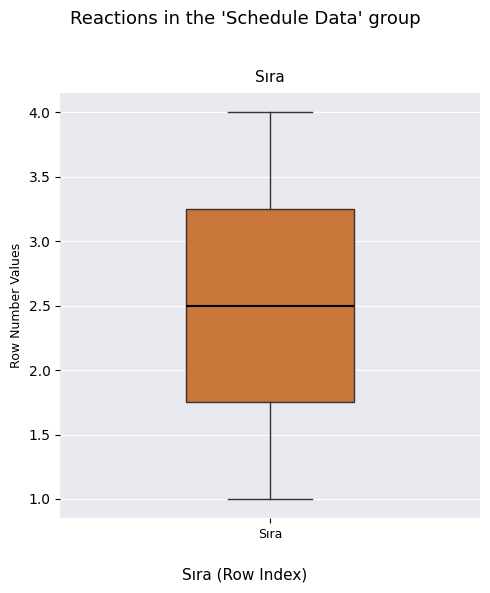

Transcribe this box plot: give where the median line is, the range the box spans, and where the two whiskers end, as read against the y-axis. The values are not printed on the chart, so give them approximately, as read against the axis.

median 2.50, box 1.75 to 3.25, whiskers 1.00 to 4.00